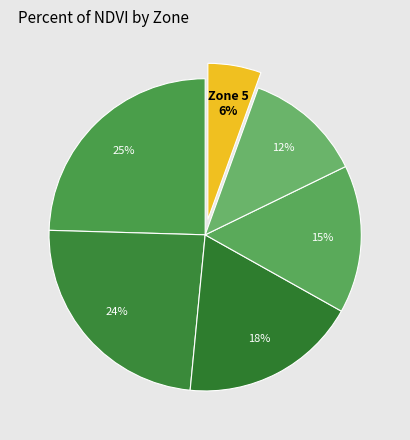

Which slice is the smallest?

Zone 5